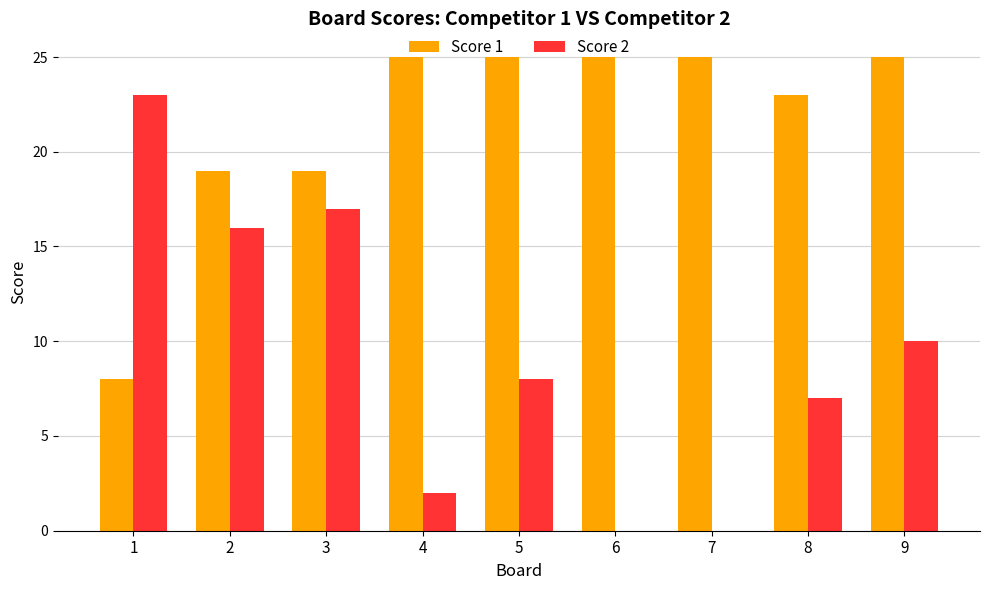

Reading left to right, list all the values displayed in this chart.

Score 1: 1=8	2=19	3=19	4=25	5=25	6=25	7=25	8=23	9=25
Score 2: 1=23	2=16	3=17	4=2	5=8	6=0	7=0	8=7	9=10